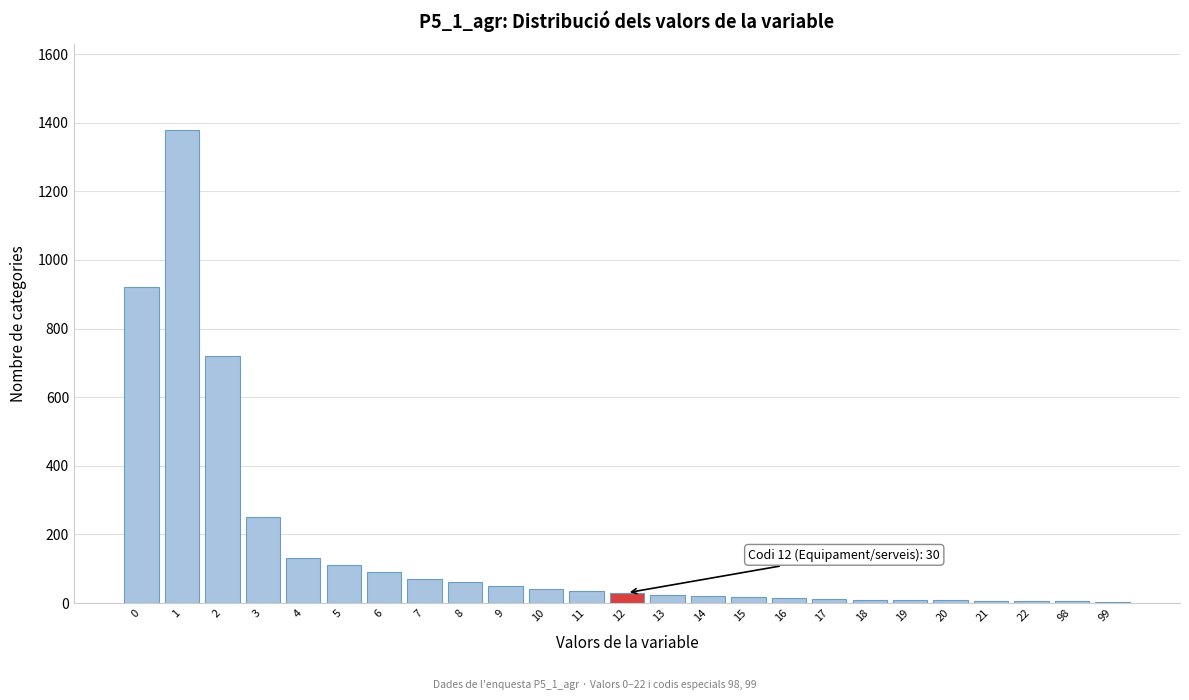

Approximately how many times larger is the value at 1 compared to 9?

27.6